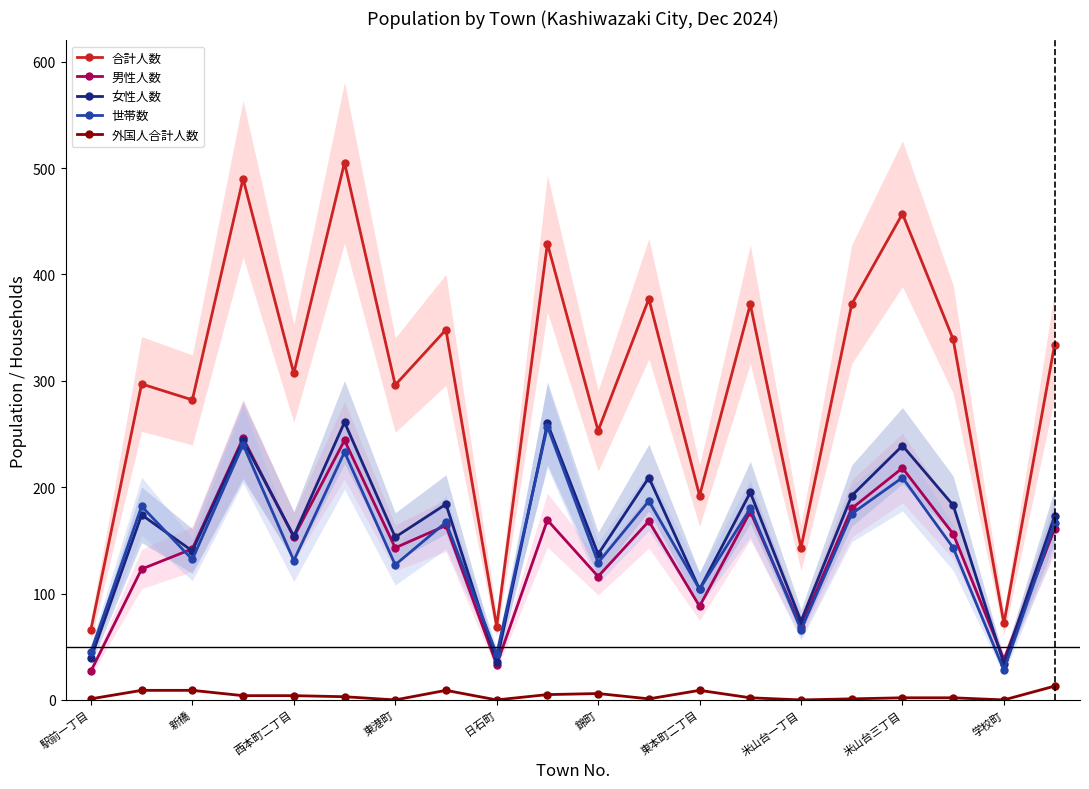

What is the lowest value of the 合計人数 series?

66